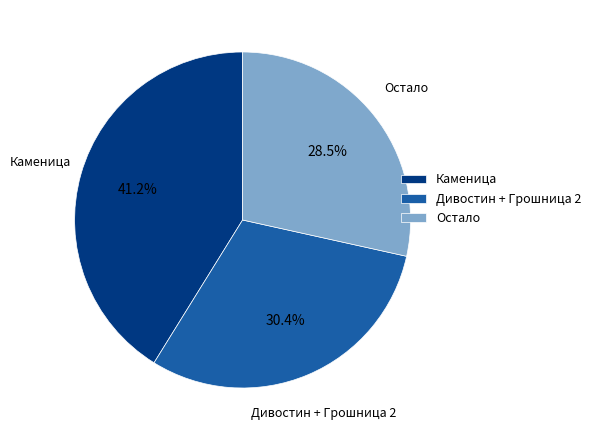

Which category has the biggest portion of the pie?

Каменица